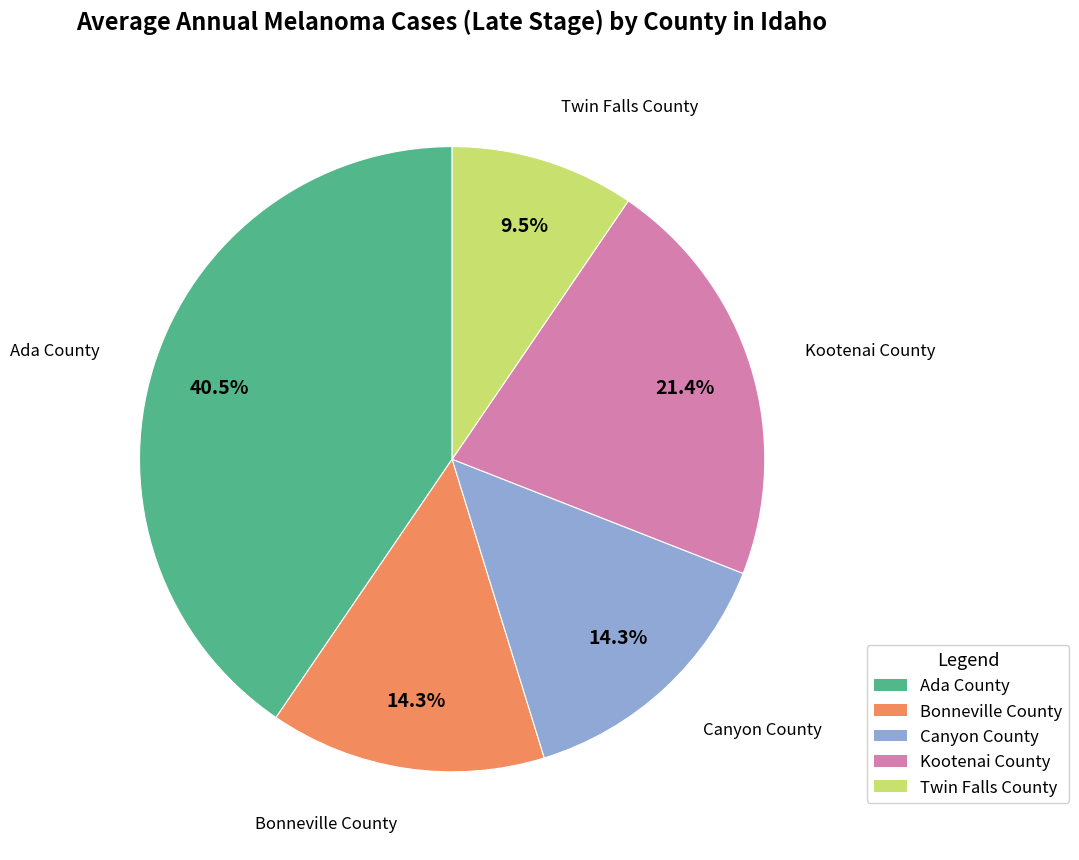

To the nearest percent, what is the difference between the Ada County and Bonneville County slice percentages?

26%